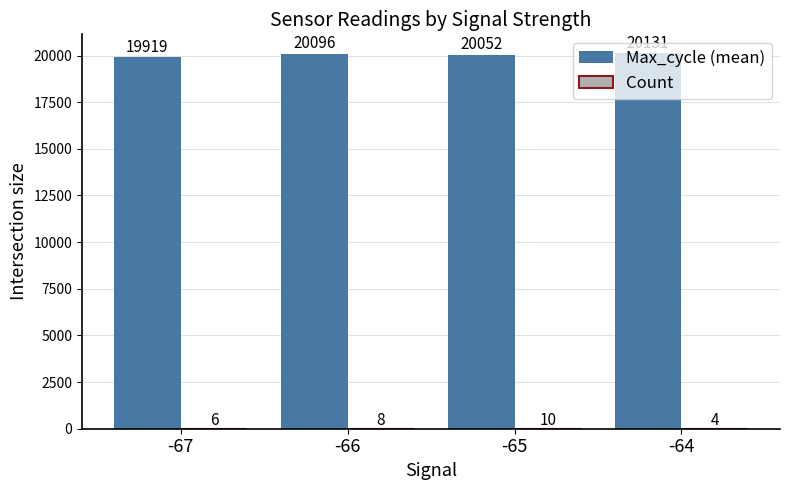

What is the greatest value displayed?

20130.8